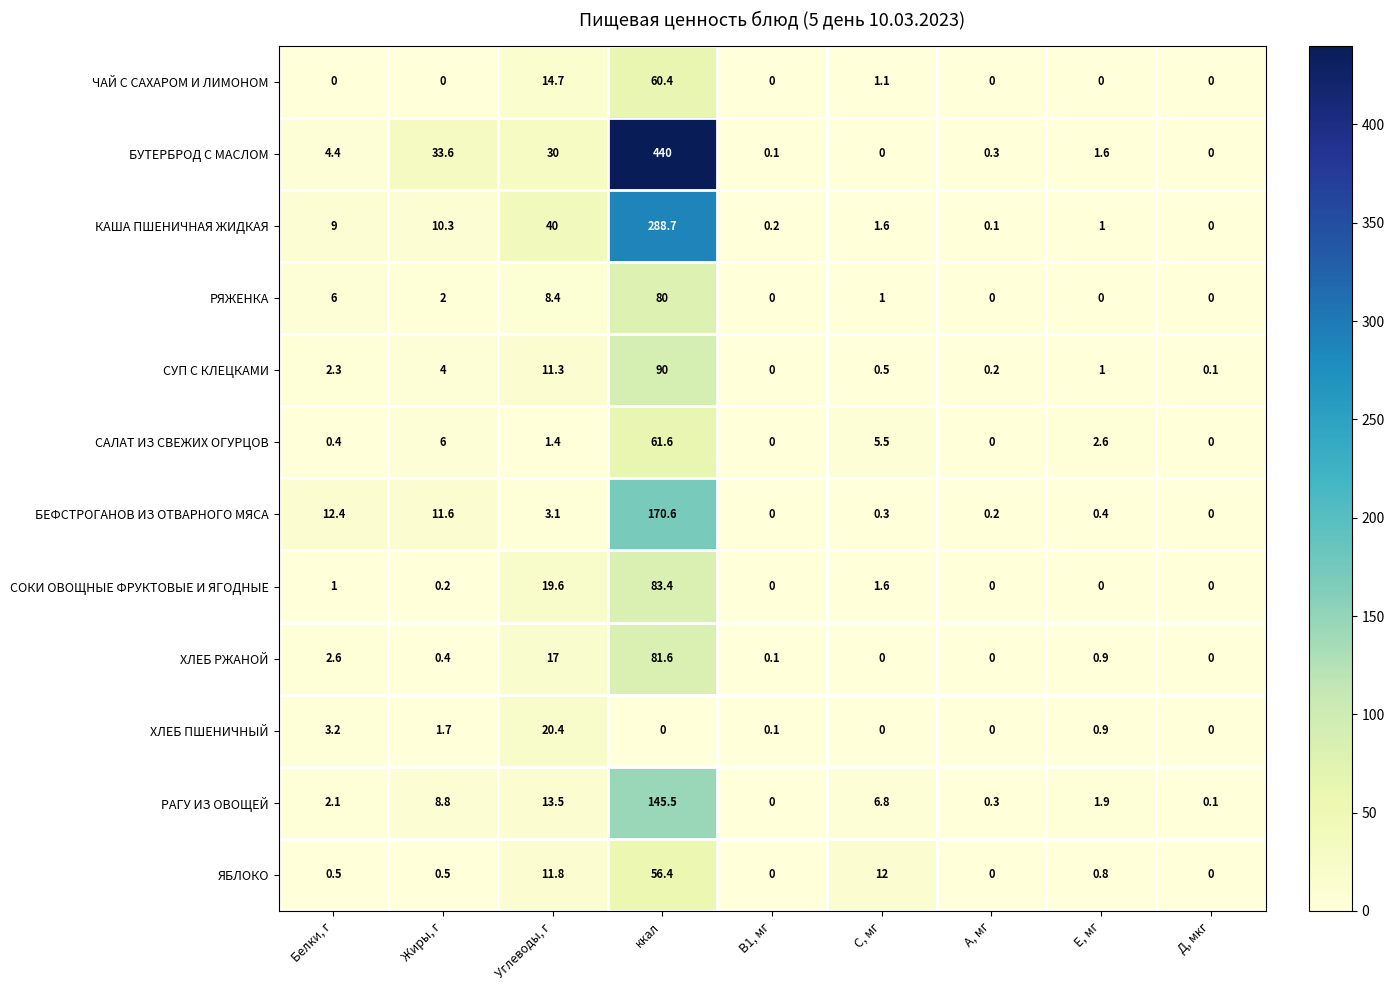

The value of ЧАЙ С САХАРОМ И ЛИМОНОМ at Жиры, г is 35.7. True or false?

False